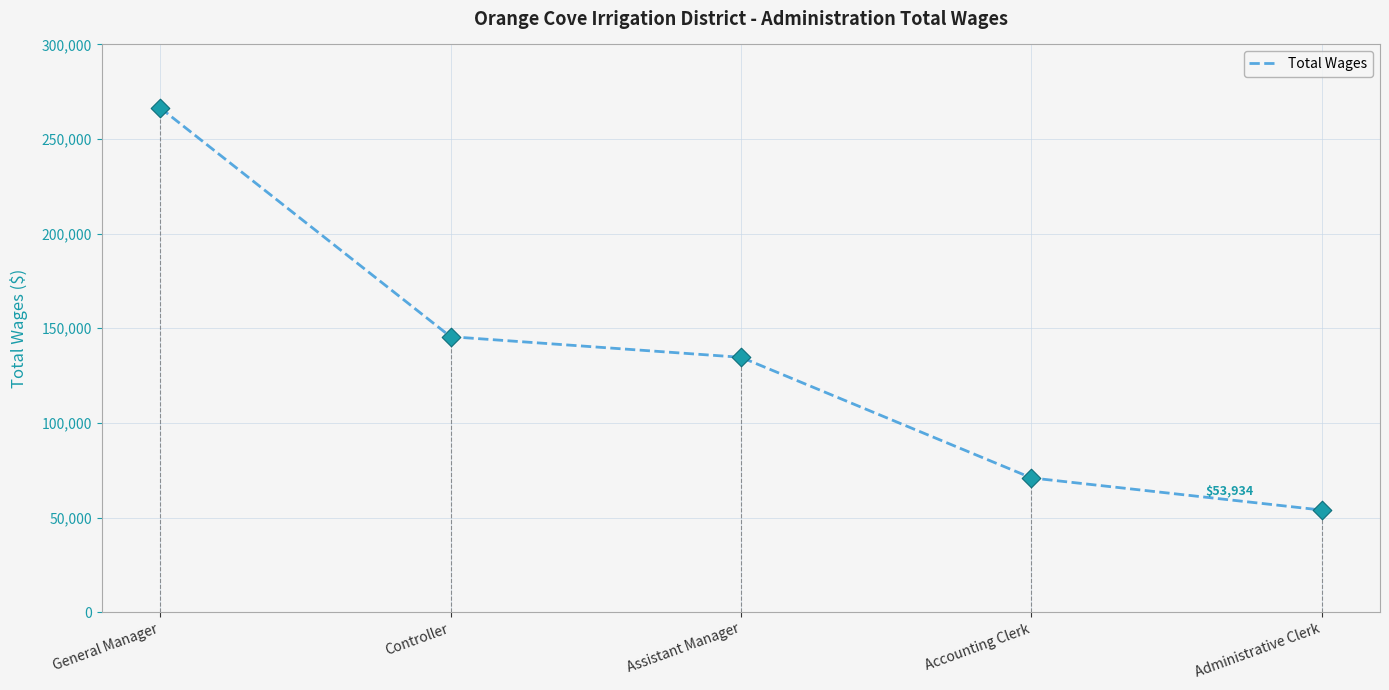

Approximately how many times larger is the value at Controller compared to Administrative Clerk?

2.7